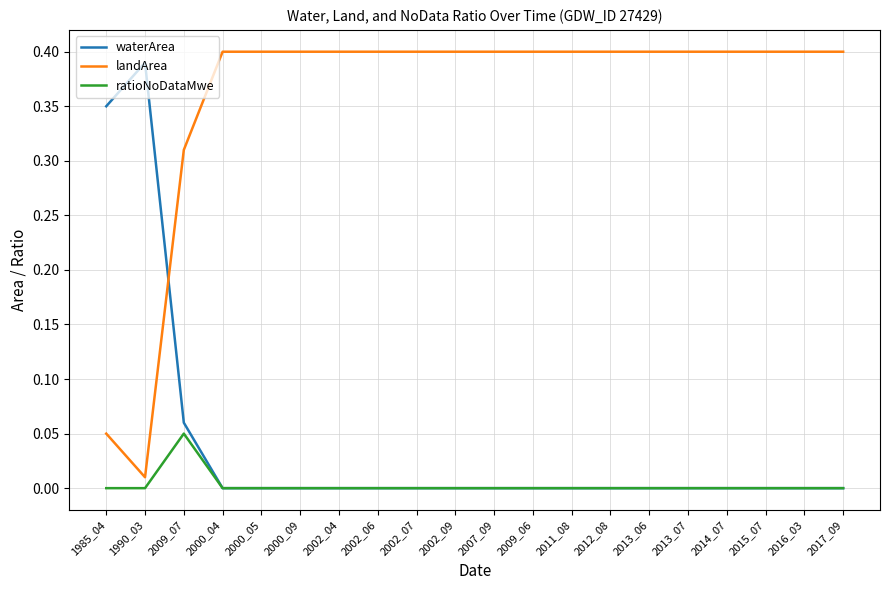

The ratioNoDataMwe series shows 0.0 at 2000_09. True or false?

True